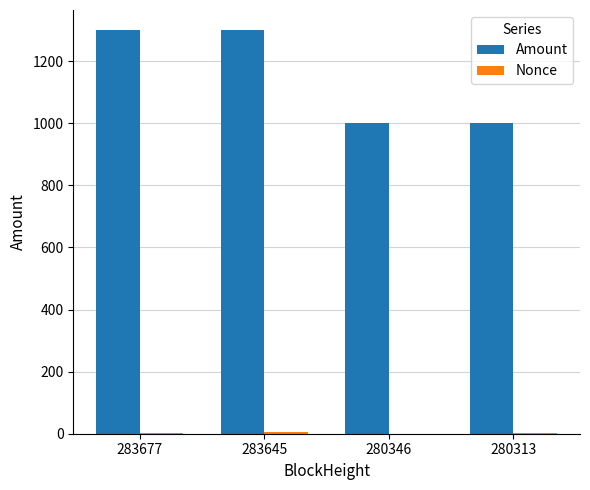

At which label is Amount closest to 1149?

280313